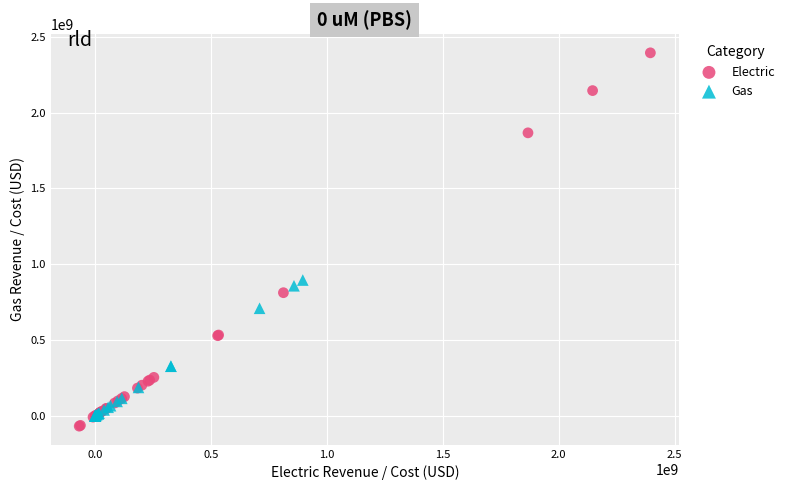

Which series has the largest Y range (max minus min)?

Electric